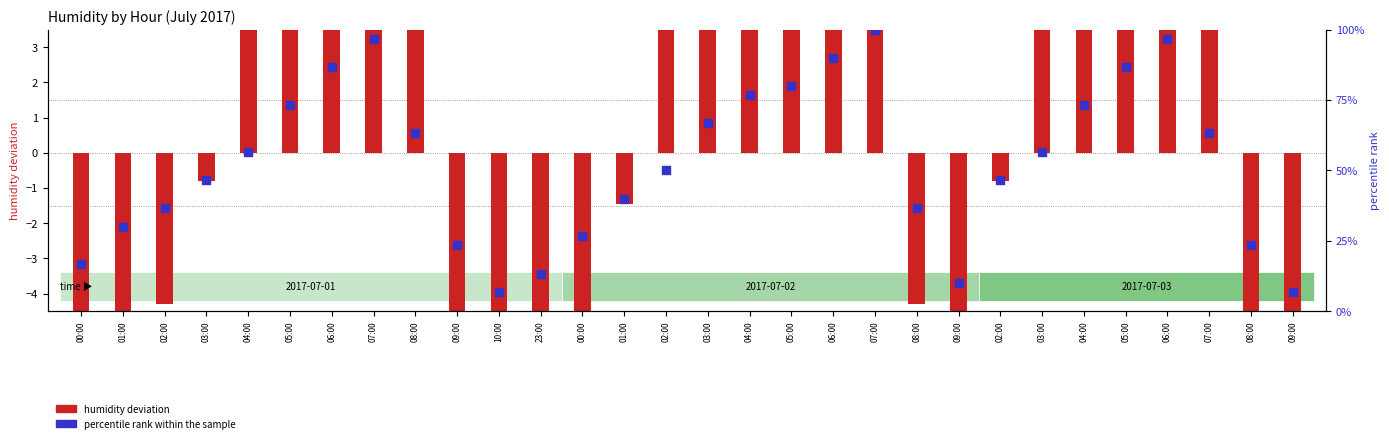

Which series has the largest total across all categories?

percentile rank within the sample